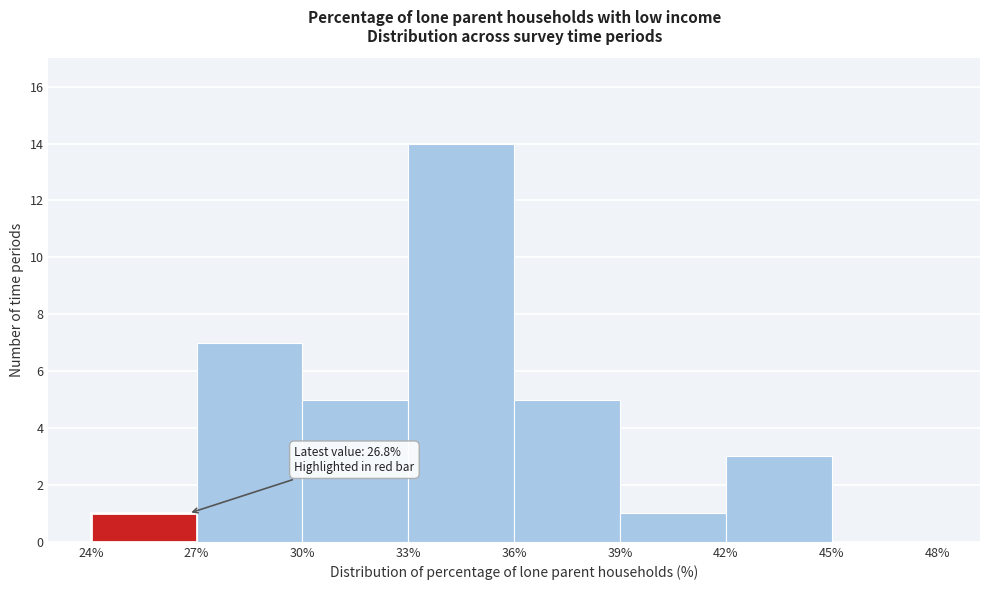

Which range on the x-axis has the tallest bar?

33% to 36%